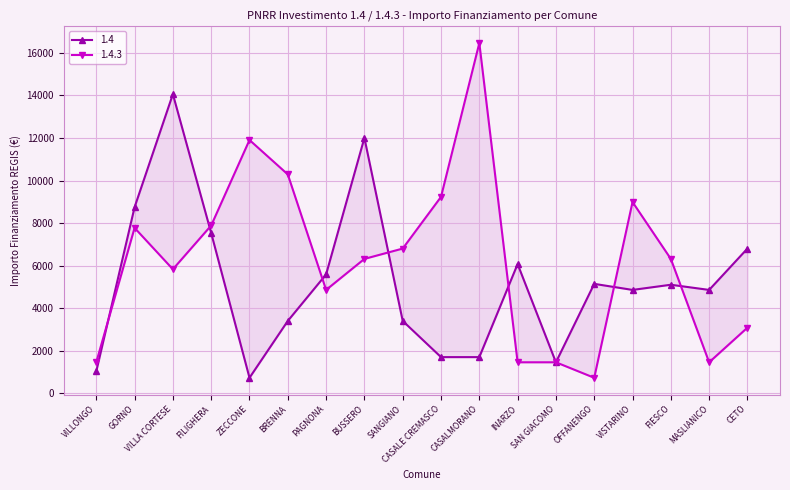

At which label does 1.4.3 first exceed 6318?

GORNO